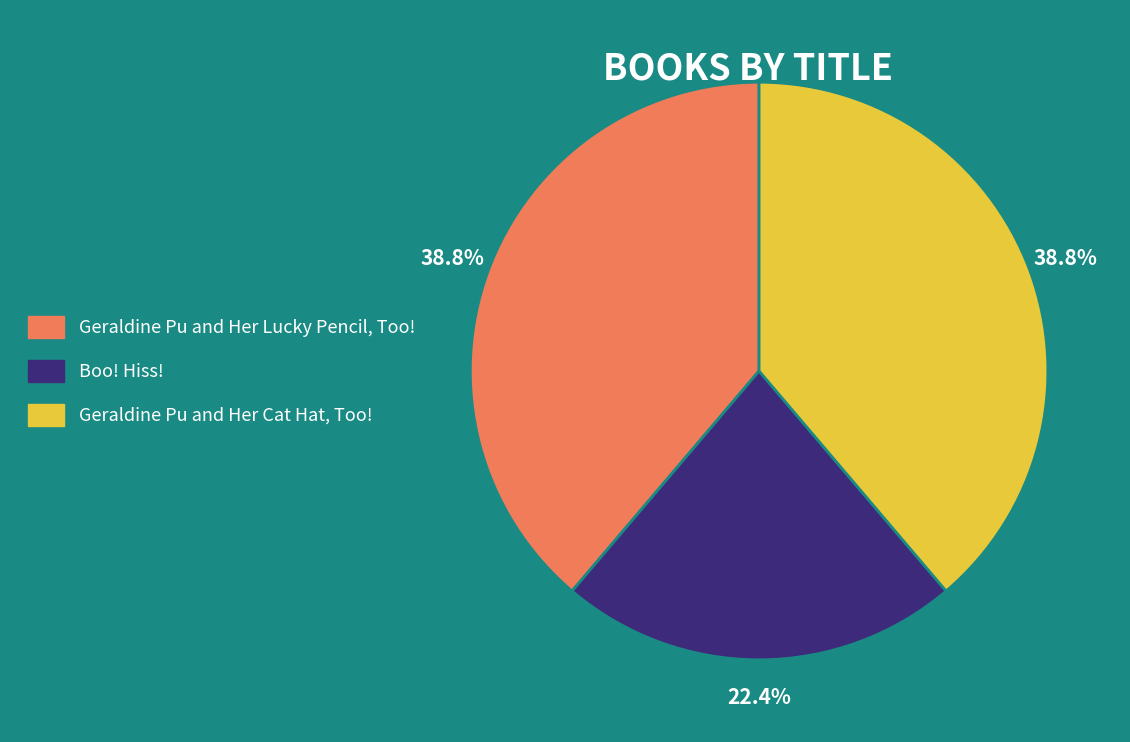

To the nearest percent, what portion does Geraldine Pu and Her Lucky Pencil, Too! represent?

39%